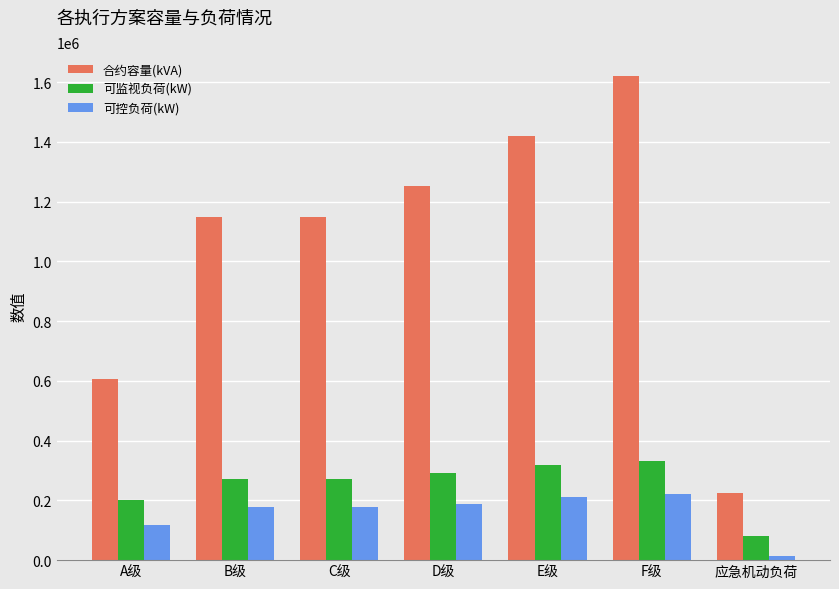

Which category has the lowest value in the 可监视负荷(kW) series?

应急机动负荷